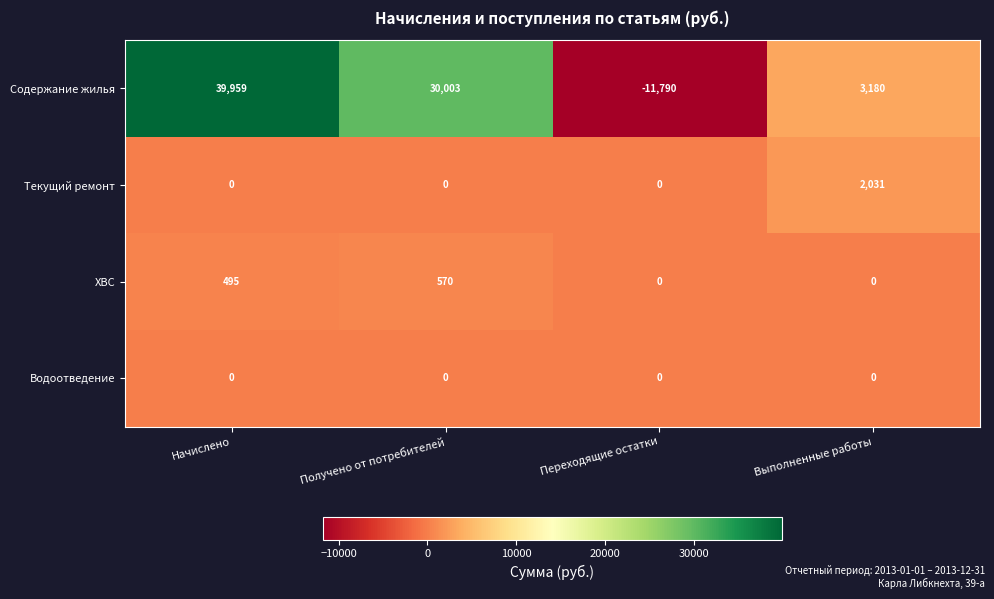

Which series has the widest spread of values?

Содержание жилья